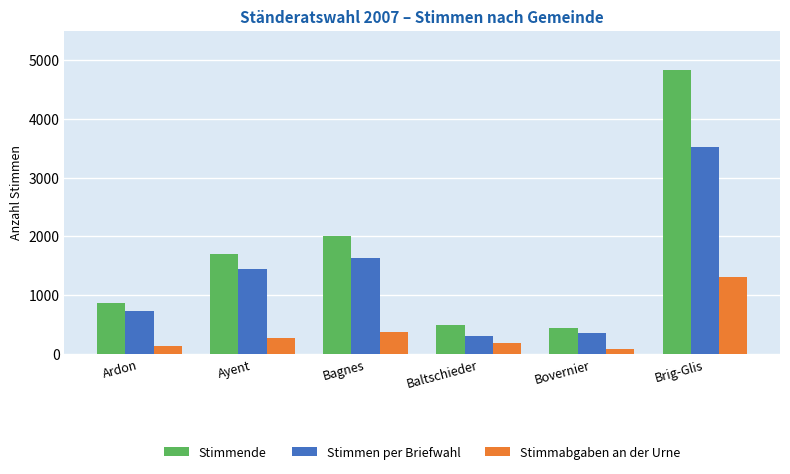

How many bars are there in total?

18